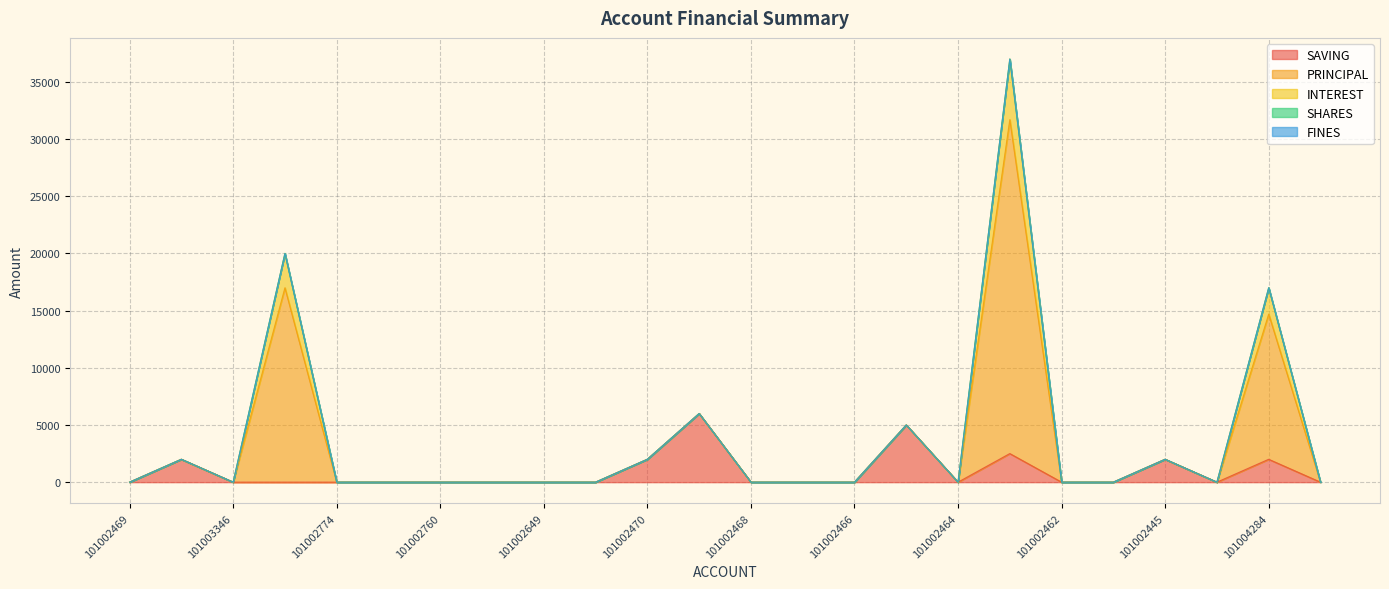

What is the total value across all series at 101002445?

2000